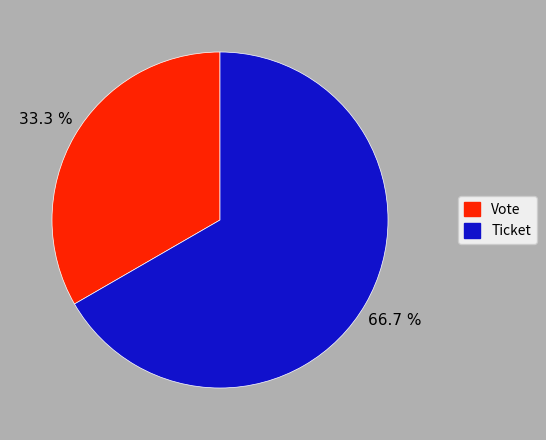

Is there a majority slice in this chart?

Yes